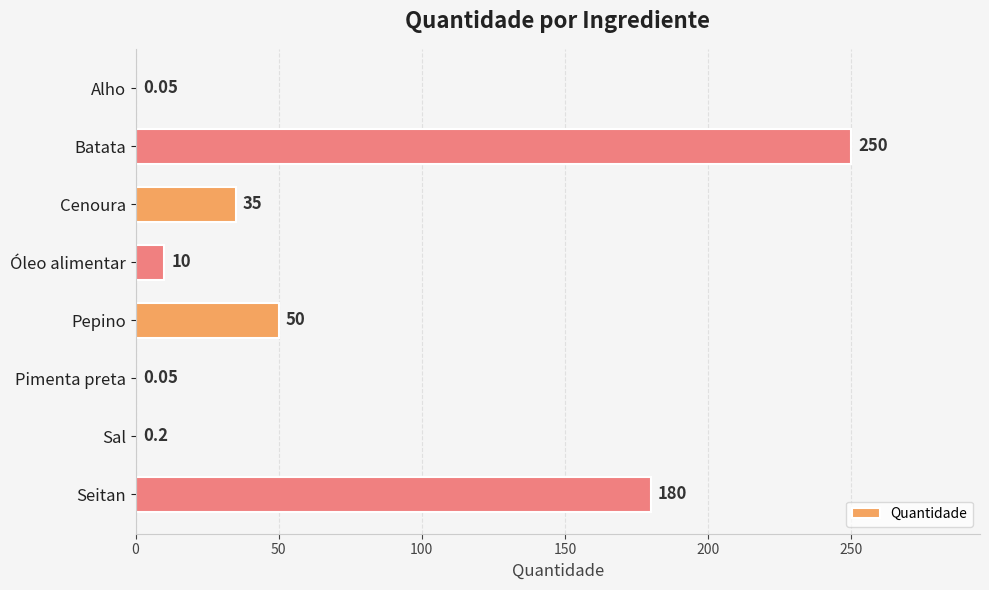

Which label corresponds to the largest value in the chart?

Batata